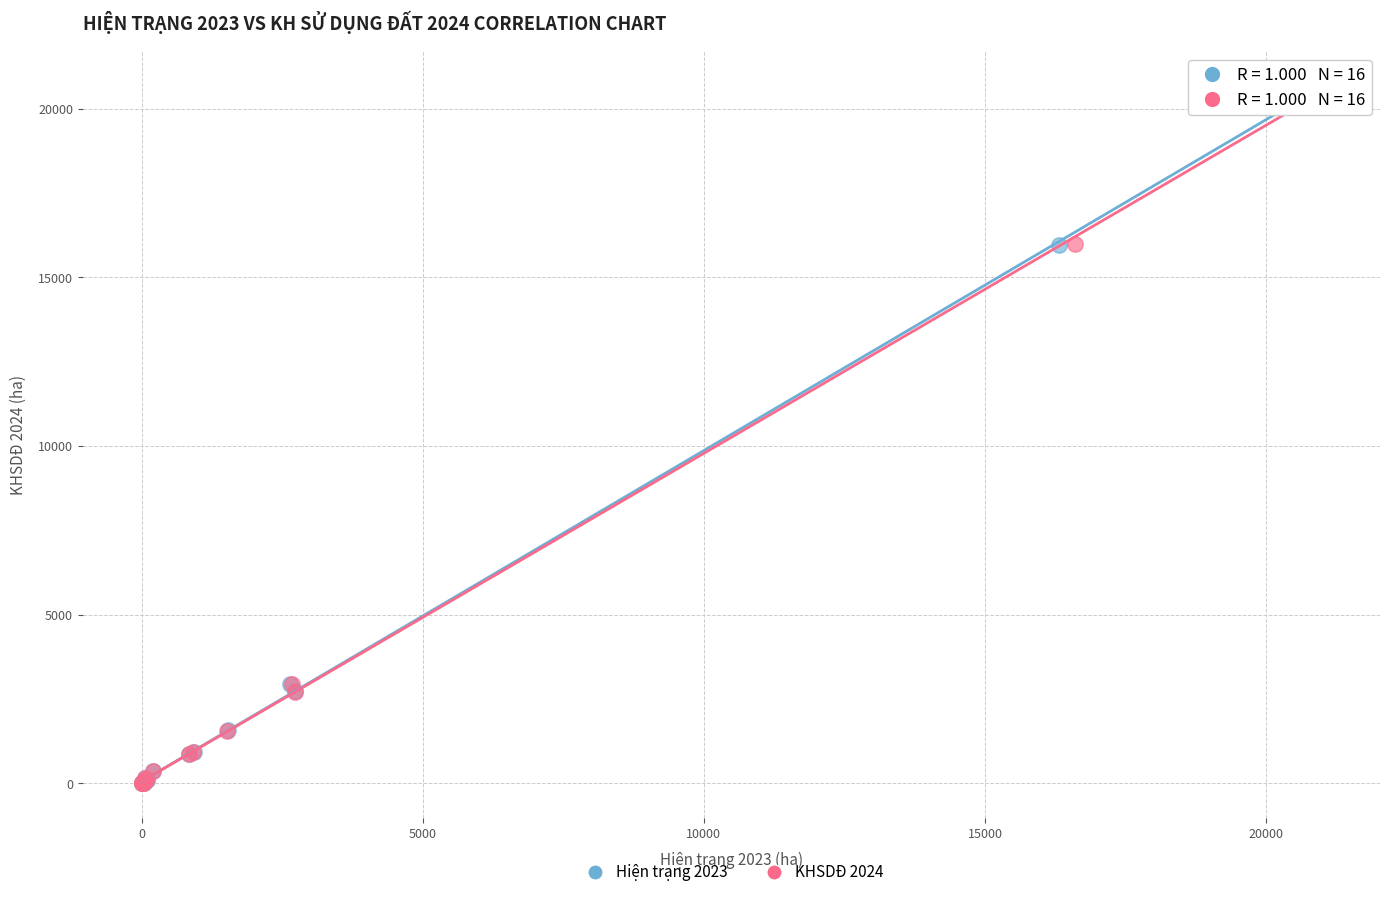

Which series has the widest spread of Y values?

Hiện trạng 2023